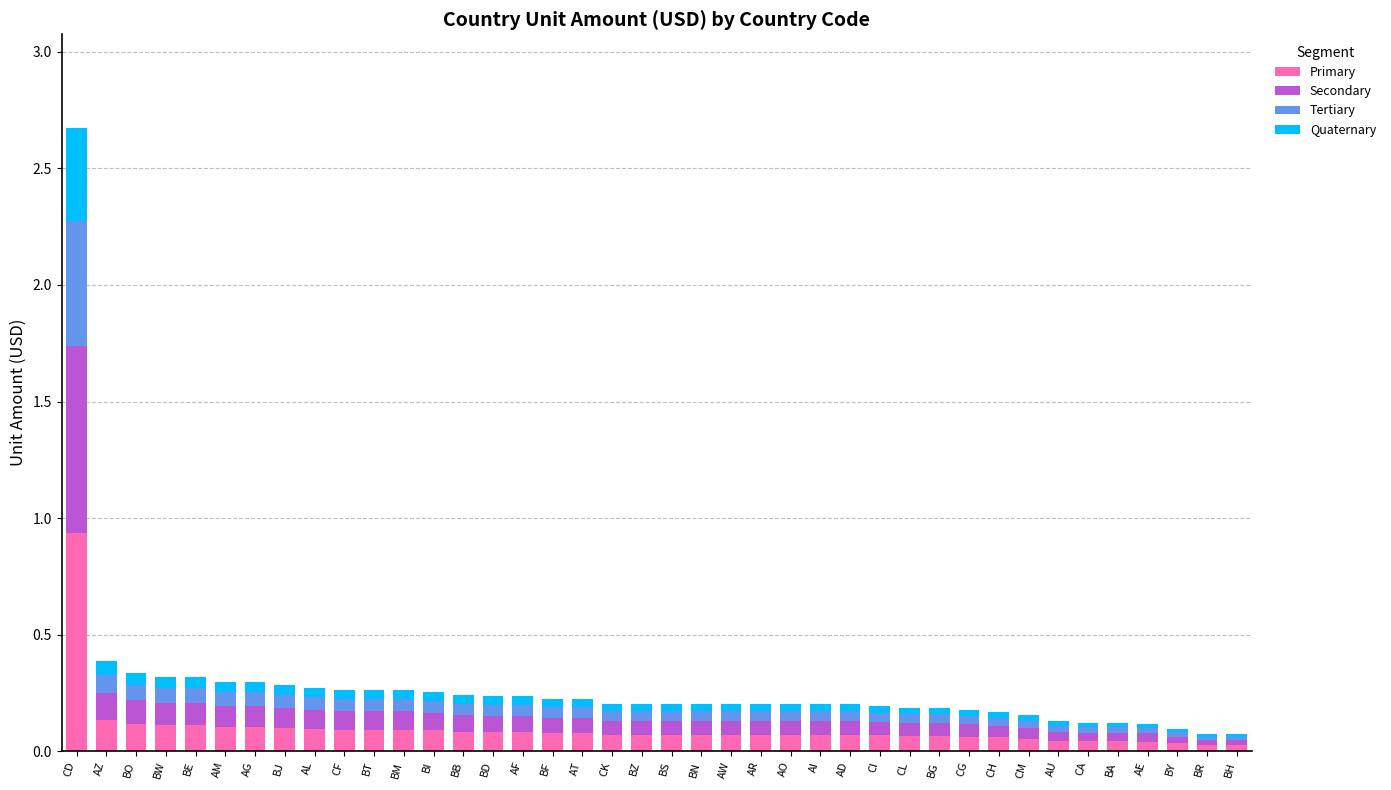

The Primary series shows 0.1 at BO. True or false?

True